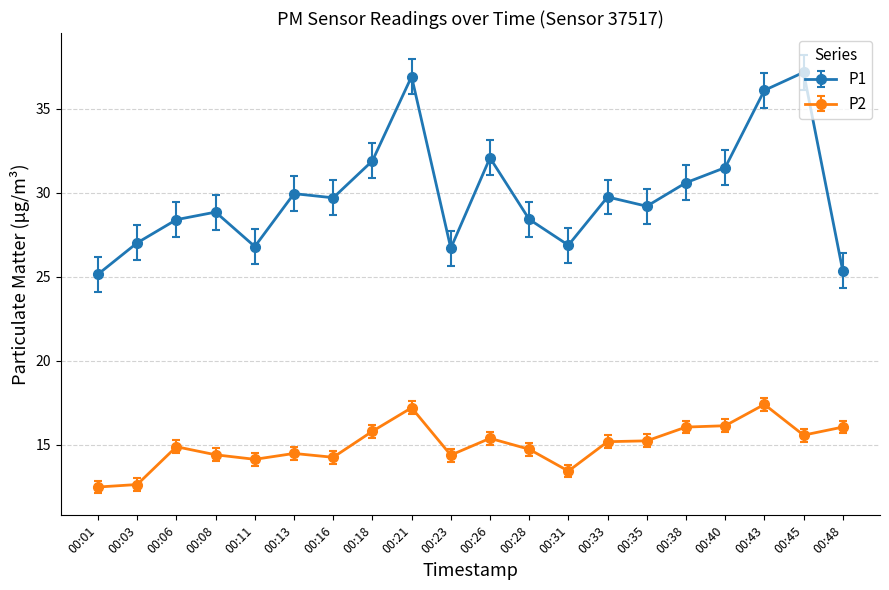

What is the value of the P1 point at the 4th from the left?

28.9